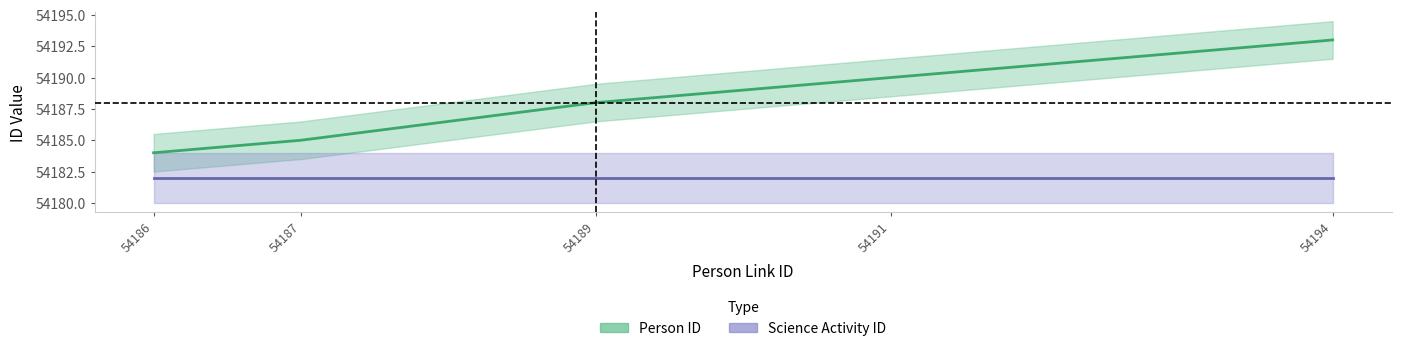

Reading left to right, what are all the values shown in this chart?

54184	54185	54188	54190	54193